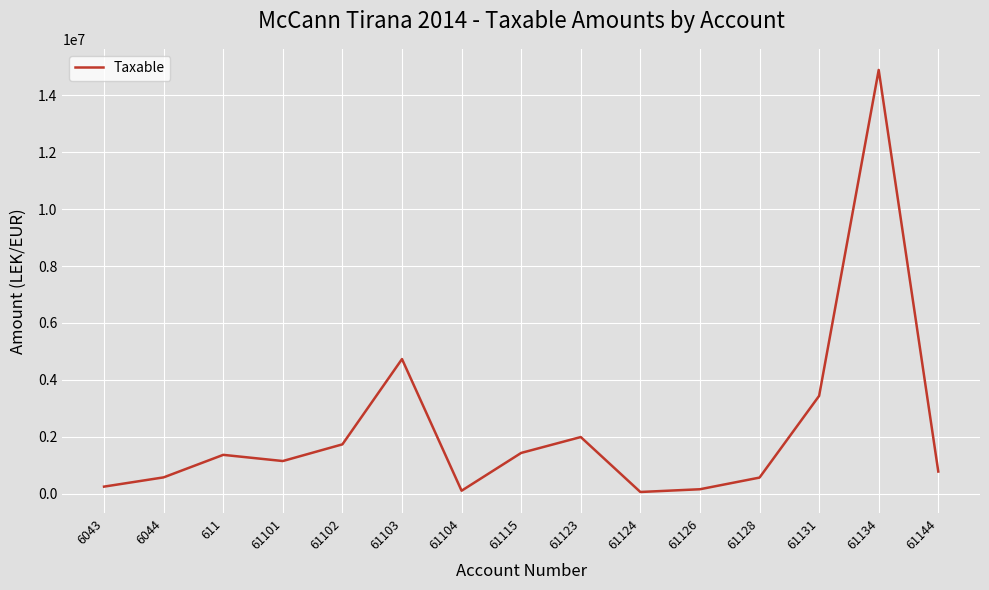

How many lines are shown in the chart?

1